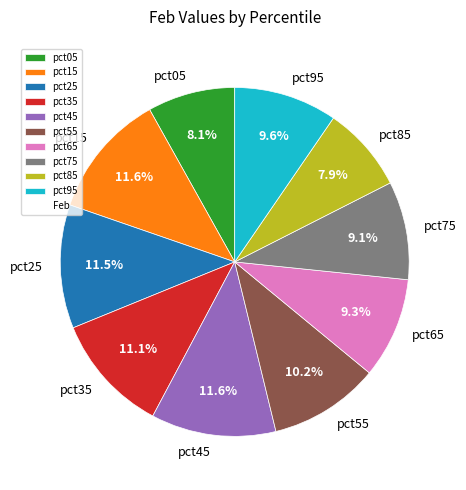

Does pct95 account for over 50% of the chart?

No